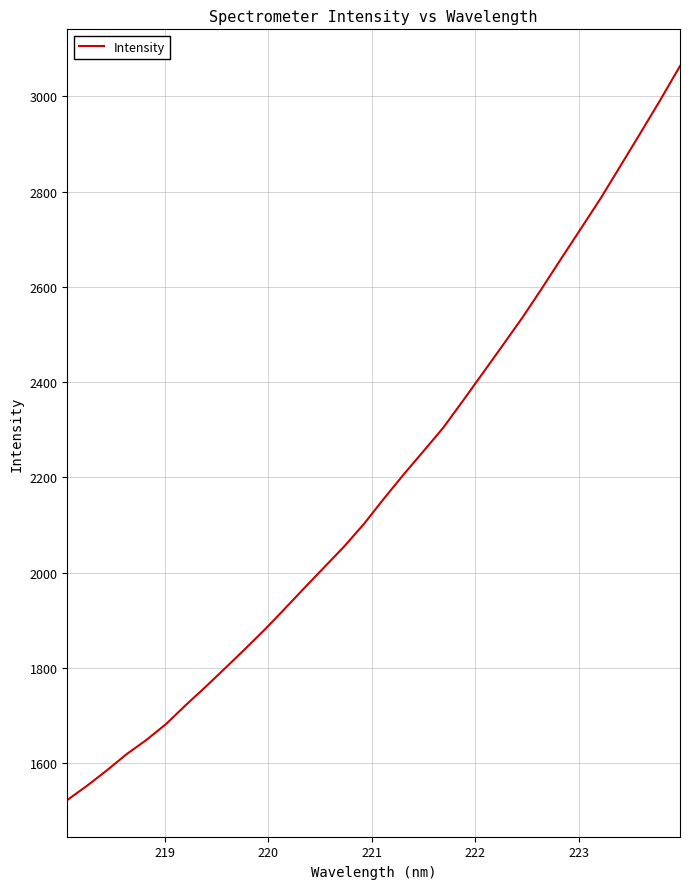

What is the minimum value shown in the chart?

1522.5